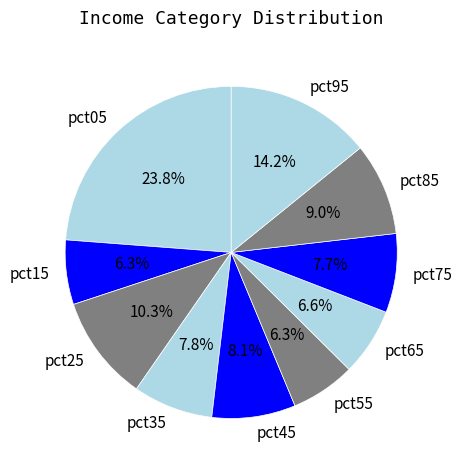

To the nearest percent, what portion does pct35 represent?

8%